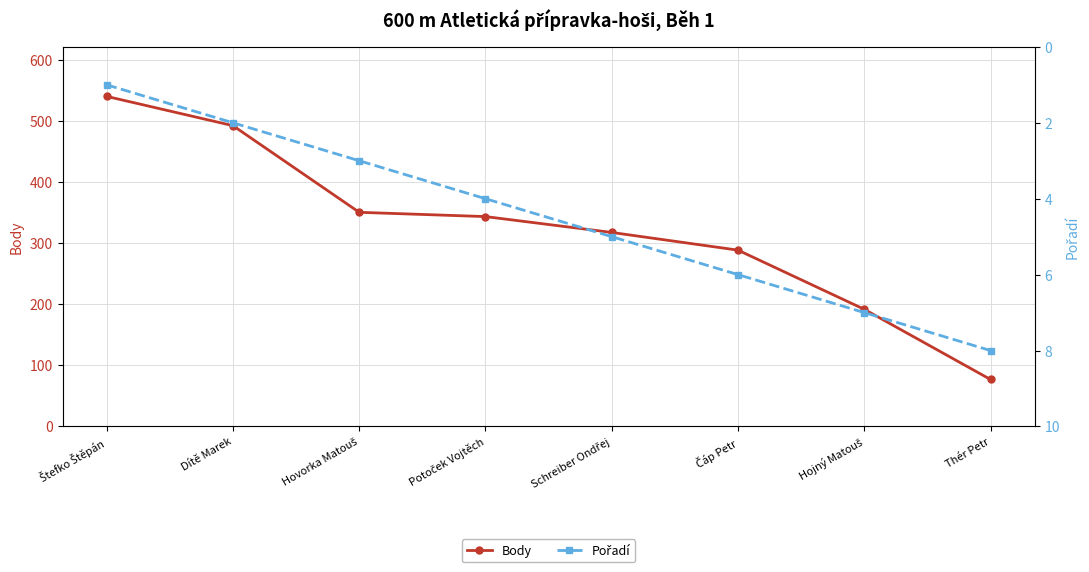

The value of Body at Hovorka Matouš is 150. True or false?

False